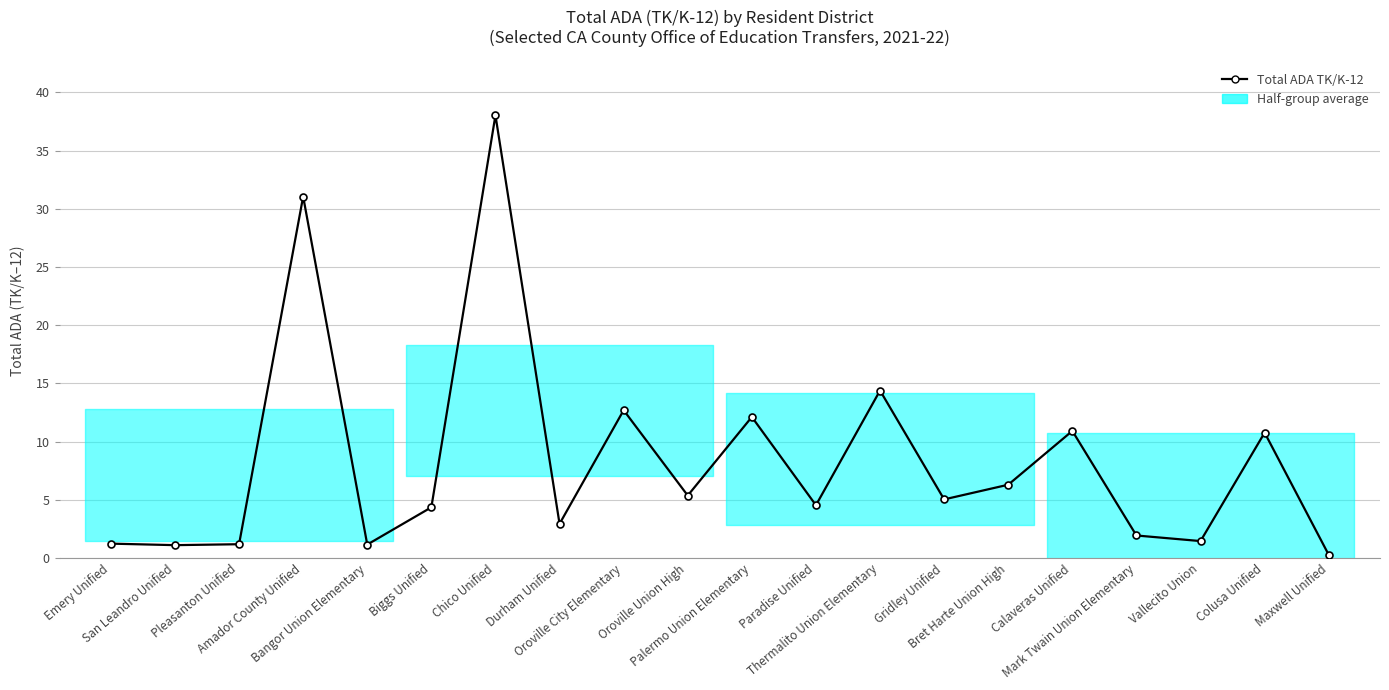

True or false: the data shows 4.5 at Paradise Unified.

True